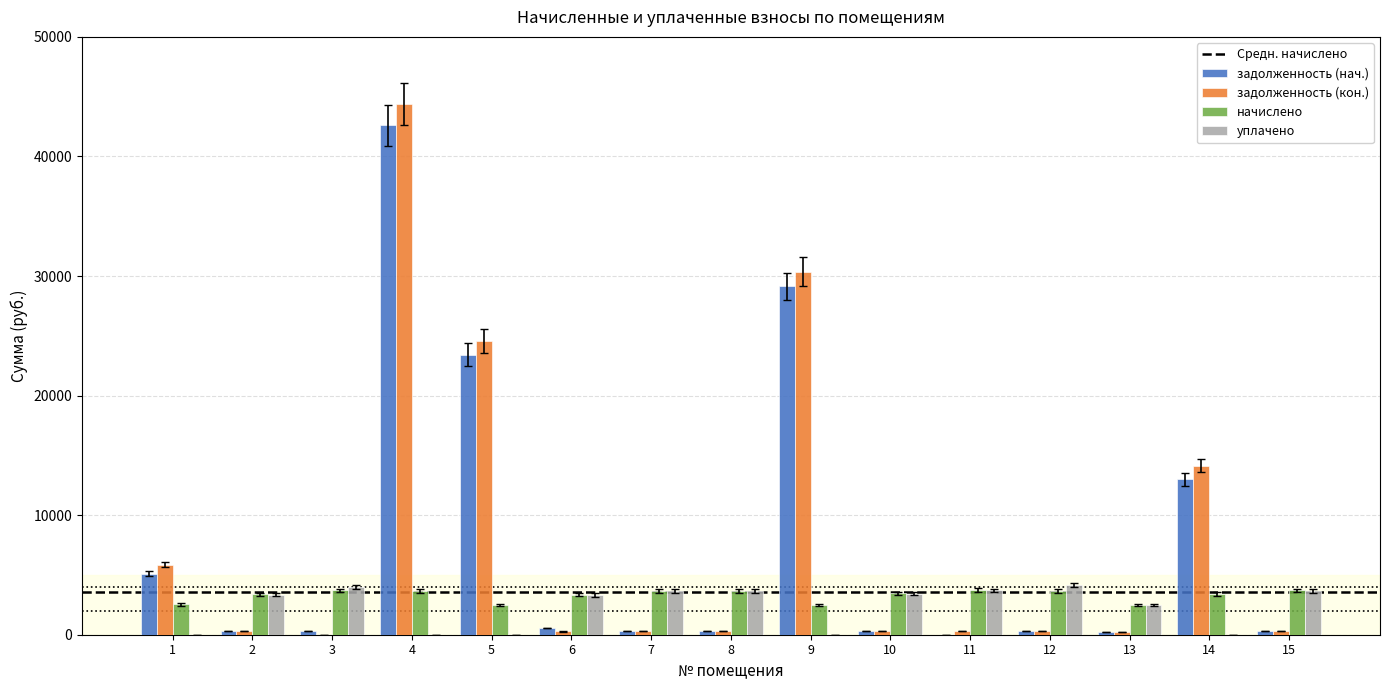

Is the value of задолженность (кон.) at 12 greater than the value of уплачено at 11?

No